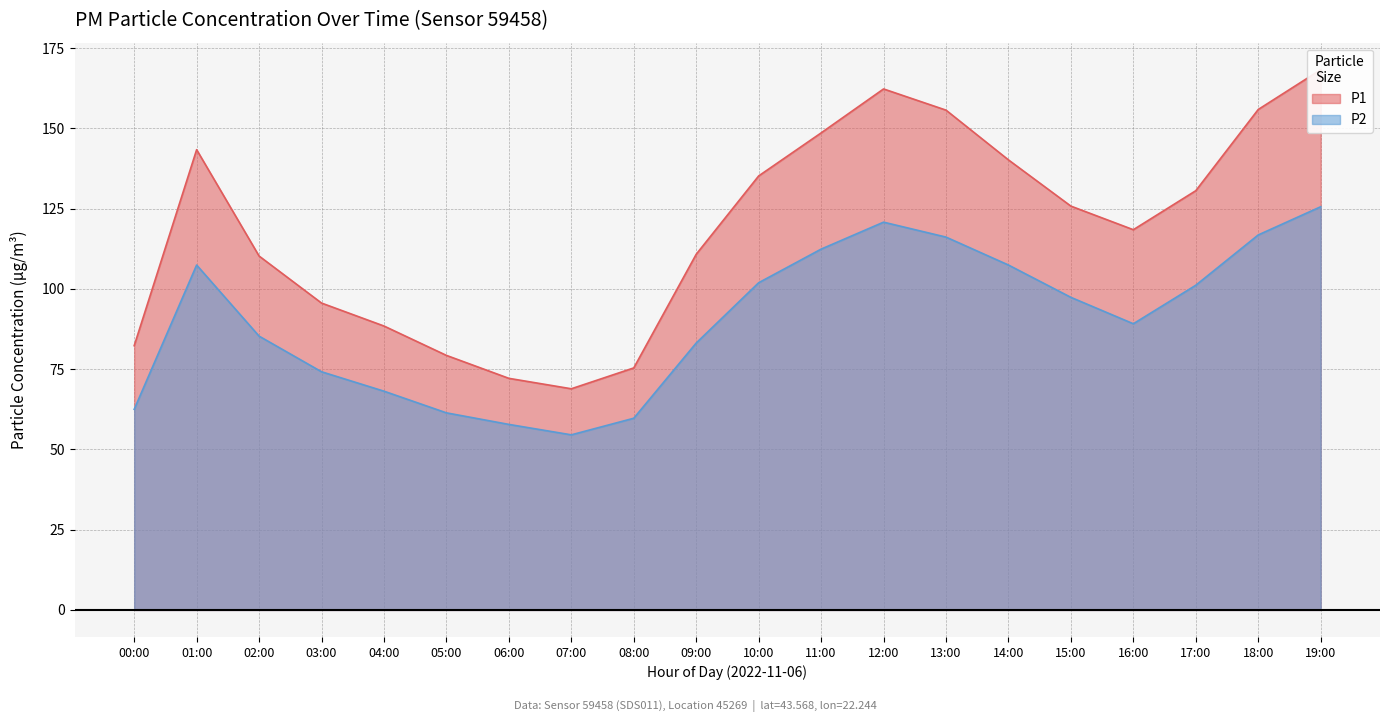

Which series has the largest total across all categories?

P1